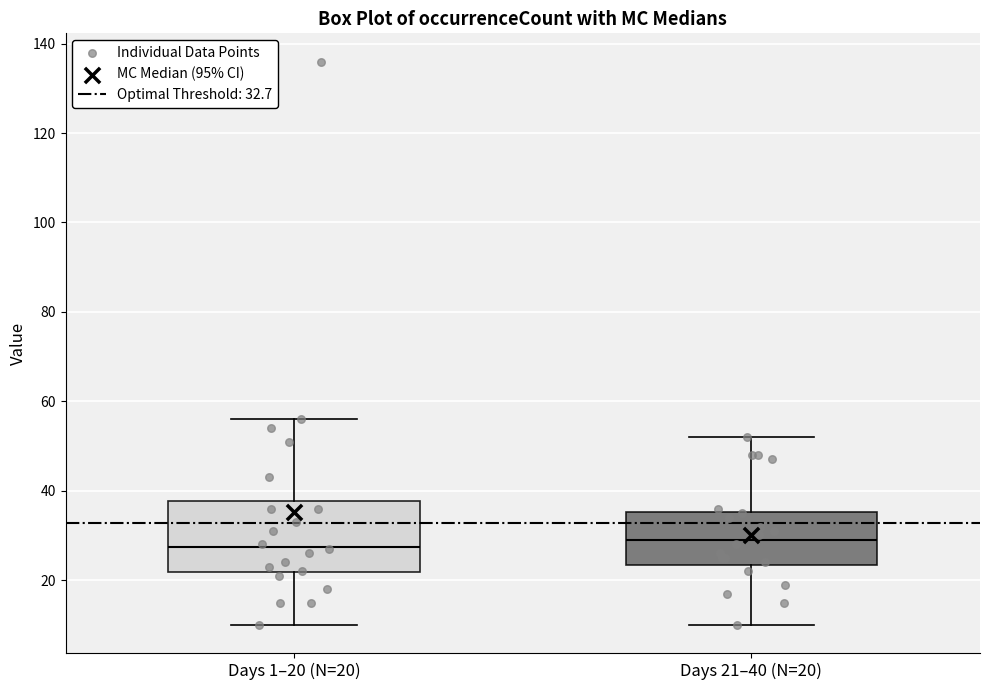

Where does the lower whisker of the box for Days 21–40 (N=20) end on the y-axis? The values are not printed on the chart, so give them approximately, as read against the axis.

10